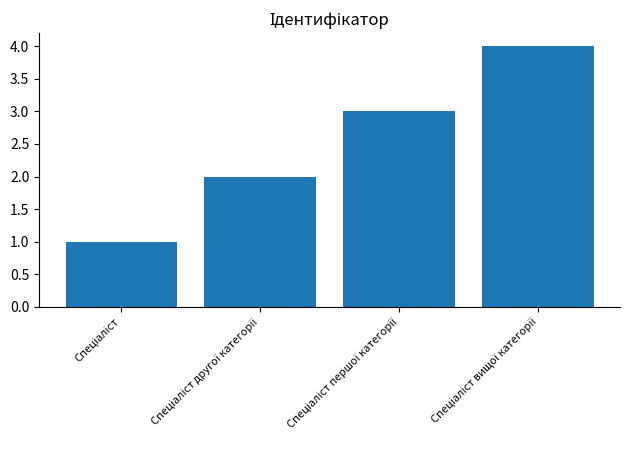

What is the greatest value displayed?

4